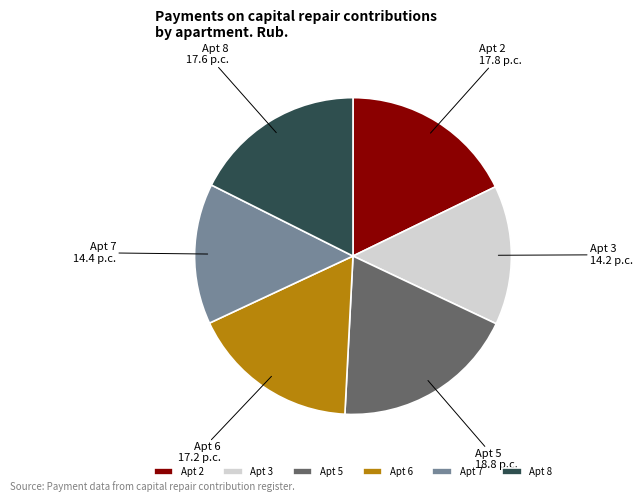

The Apt 3 slice represents 14% of the pie. True or false?

True